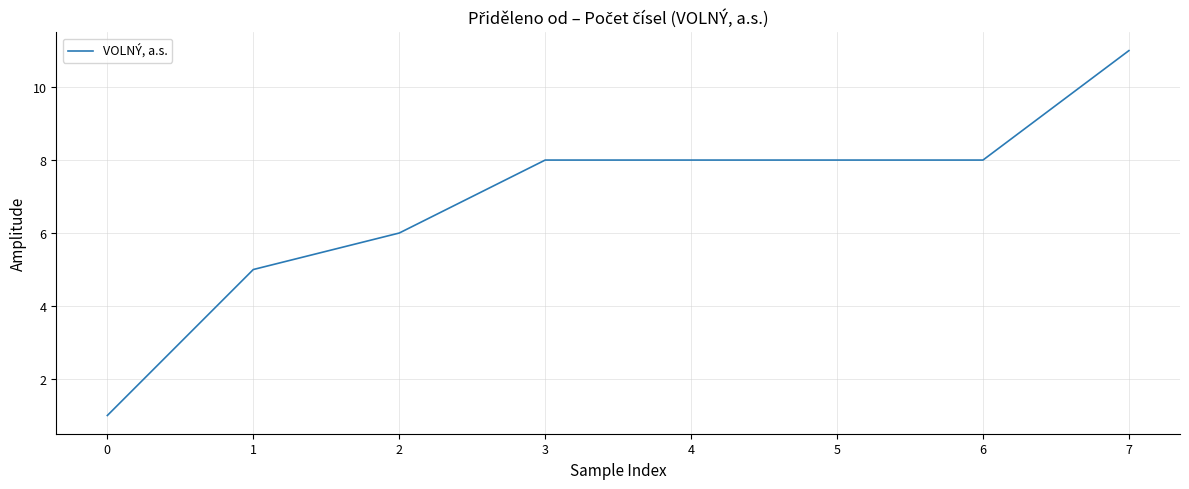

What is the sum of all values?

55